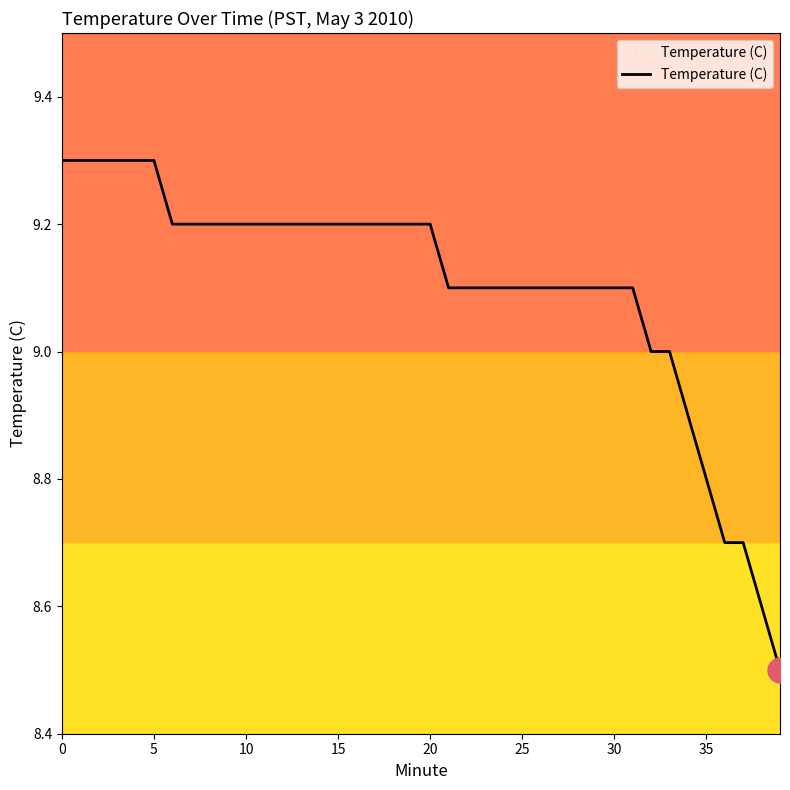

Reading right to left, list all the values displayed in this chart.

8.5	8.6	8.7	8.7	8.8	8.9	9.0	9.0	9.1	9.1	9.1	9.1	9.1	9.1	9.1	9.1	9.1	9.1	9.1	9.2	9.2	9.2	9.2	9.2	9.2	9.2	9.2	9.2	9.2	9.2	9.2	9.2	9.2	9.2	9.3	9.3	9.3	9.3	9.3	9.3